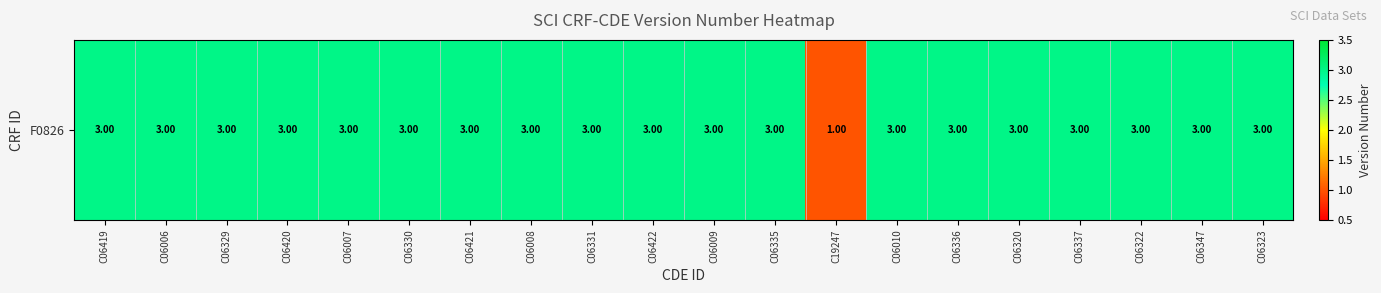

Reading left to right, transcribe all the data shown in this chart.

C06419=3	C06006=3	C06329=3	C06420=3	C06007=3	C06330=3	C06421=3	C06008=3	C06331=3	C06422=3	C06009=3	C06335=3	C19247=1	C06010=3	C06336=3	C06320=3	C06337=3	C06322=3	C06347=3	C06323=3